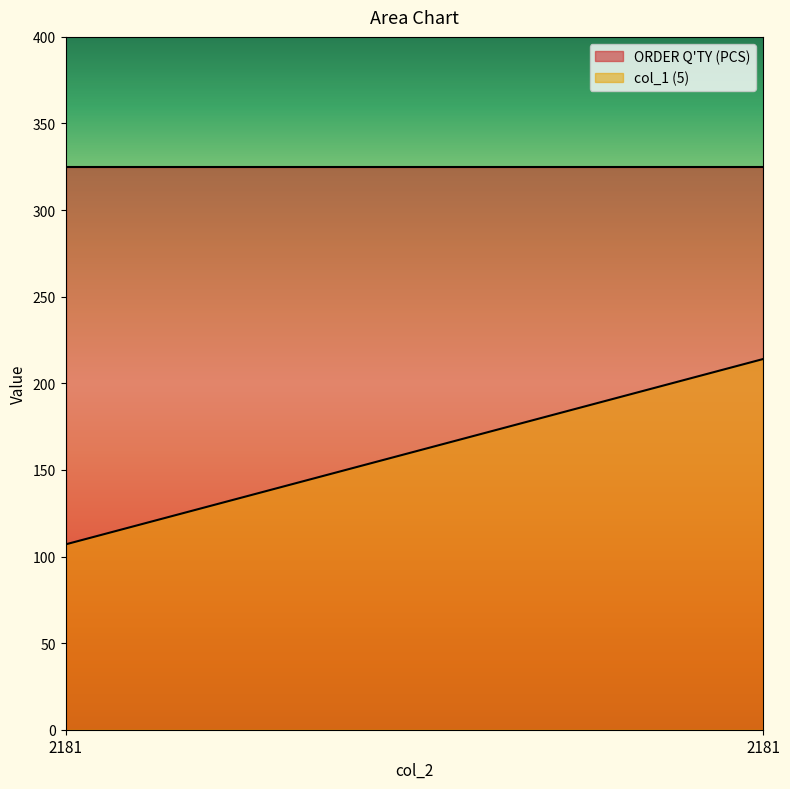

Reading left to right, what are all the values shown in this chart?

ORDER Q'TY (PCS): 325	325
col_1 (5): 107	214